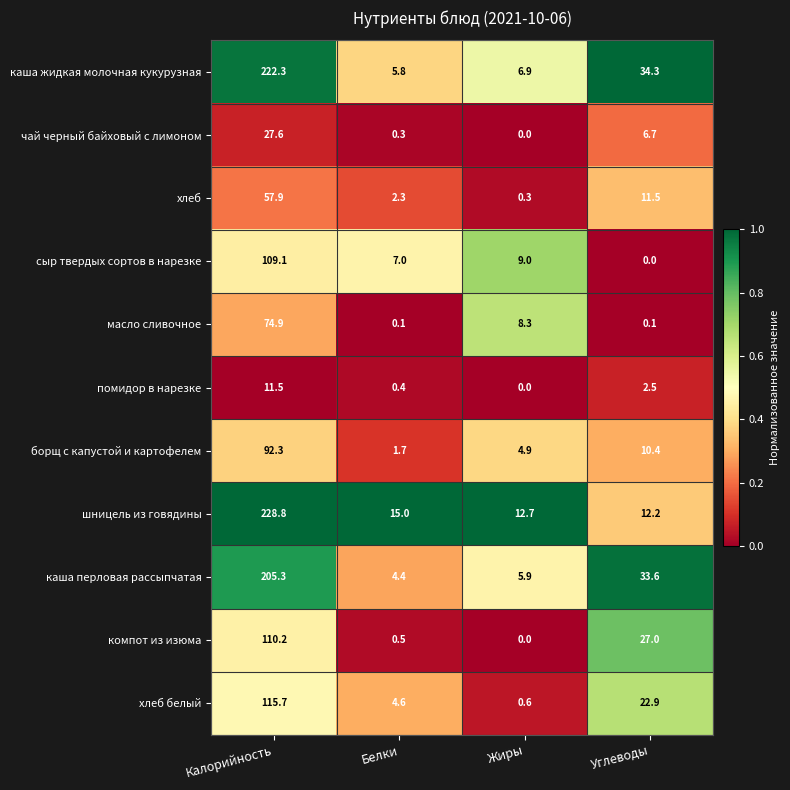

What is the difference between the highest and lowest values at Белки?

14.9